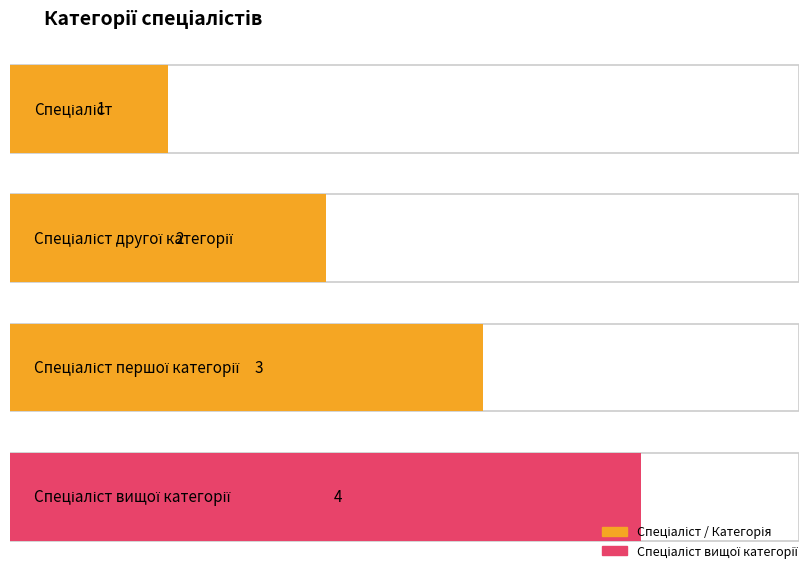

How many categories are shown in the chart?

4